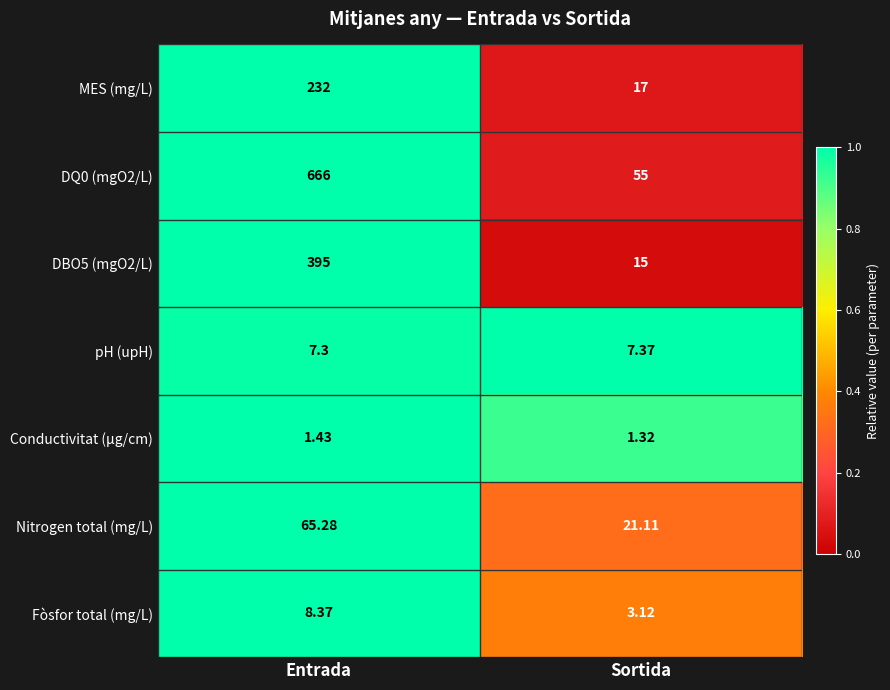

Rank the series by their maximum value, from lowest to highest.

Conductivitat (µg/cm), pH (upH), Fòsfor total (mg/L), Nitrogen total (mg/L), MES (mg/L), DBO5 (mgO2/L), DQ0 (mgO2/L)